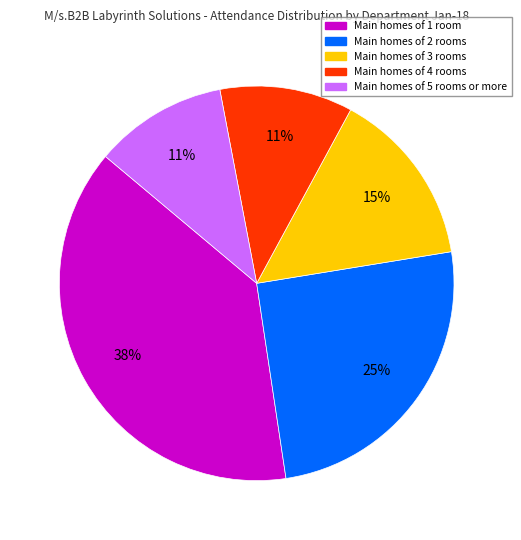

Does any single category account for the majority?

No